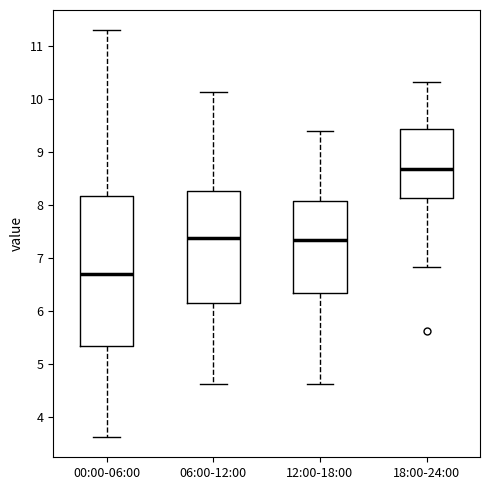

Reading left to right, read every box against the y-axis: the position of its median line, the range the box covers, and the ends of its whiskers. The values are not printed on the chart, so give them approximately, as read against the axis.

00:00-06:00: median 6.7, box 5.4 to 8.2, whiskers 3.6 to 11.3
06:00-12:00: median 7.4, box 6.2 to 8.3, whiskers 4.6 to 10.1
12:00-18:00: median 7.4, box 6.3 to 8.1, whiskers 4.6 to 9.4
18:00-24:00: median 8.7, box 8.1 to 9.4, whiskers 6.8 to 10.3